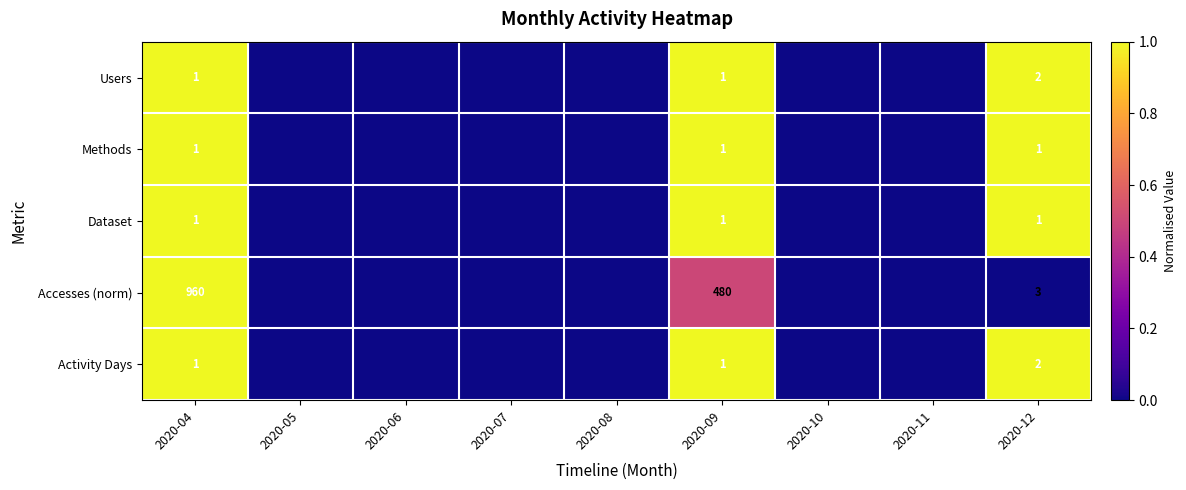

What is the total value across all series at 2020-04?

964